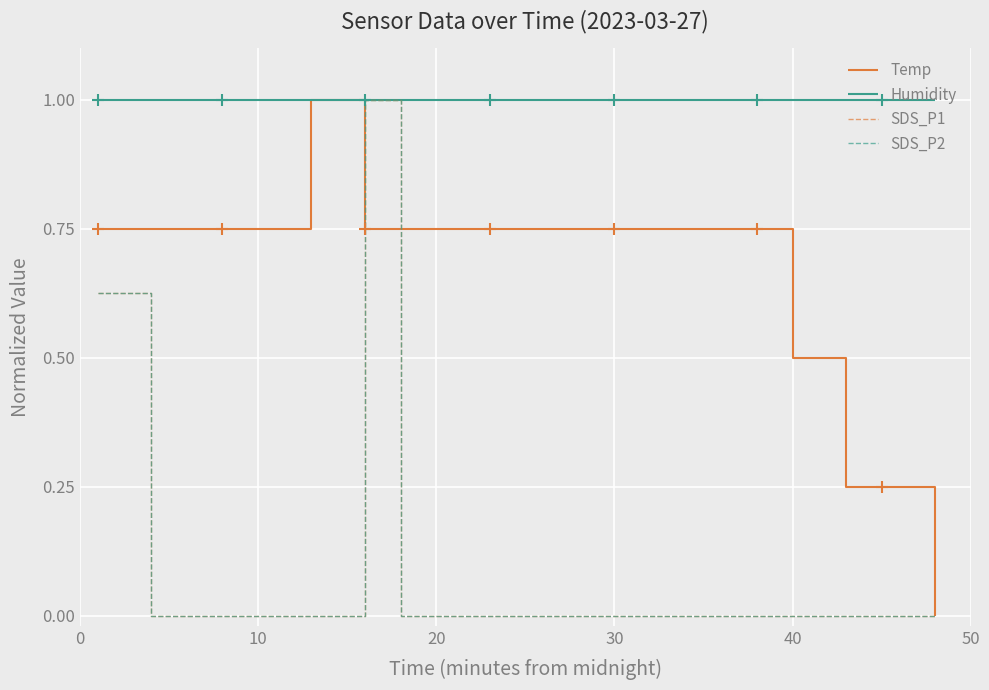

Reading right to left, extract all data points from this chart.

Temp: 0.0	0.3	0.3	0.5	0.7	0.7	0.7	0.7	0.7	0.7	0.7	0.7	0.7	0.7	1.0	0.7	0.7	0.7	0.7	0.7
Humidity: 1.0	1.0	1.0	1.0	1.0	1.0	1.0	1.0	1.0	1.0	1.0	1.0	1.0	1.0	1.0	1.0	1.0	1.0	1.0	1.0
SDS_P1: 0.0	0.0	0.0	0.0	0.0	0.0	0.0	0.0	0.0	0.0	0.0	0.0	0.0	1.0	0.0	0.0	0.0	0.0	0.0	0.6
SDS_P2: 0.0	0.0	0.0	0.0	0.0	0.0	0.0	0.0	0.0	0.0	0.0	0.0	0.0	1.0	0.0	0.0	0.0	0.0	0.0	0.6